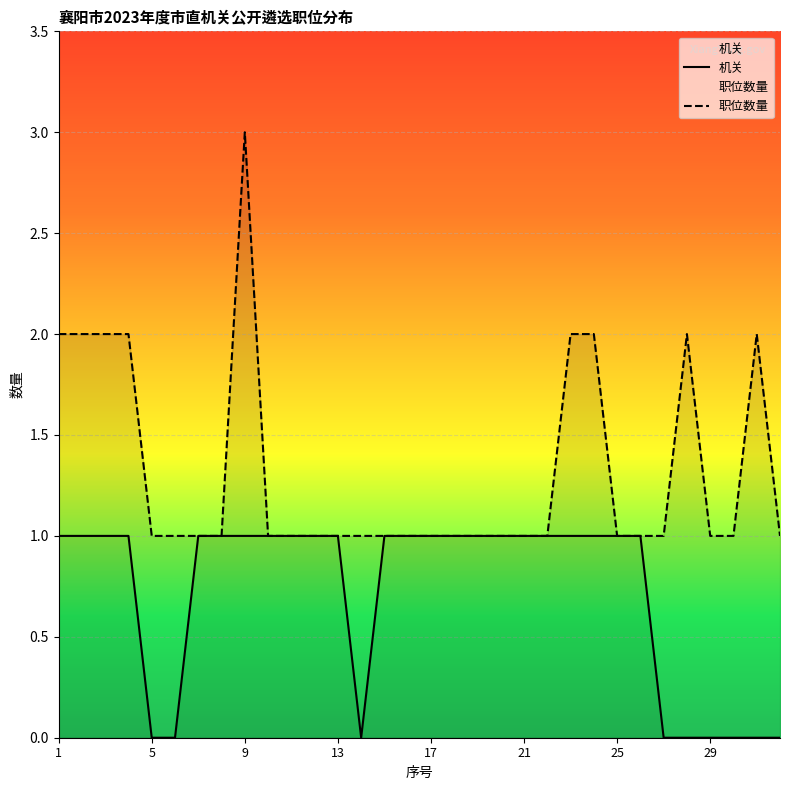

True or false: 机关 has more than 2 points higher than both neighbors.

False